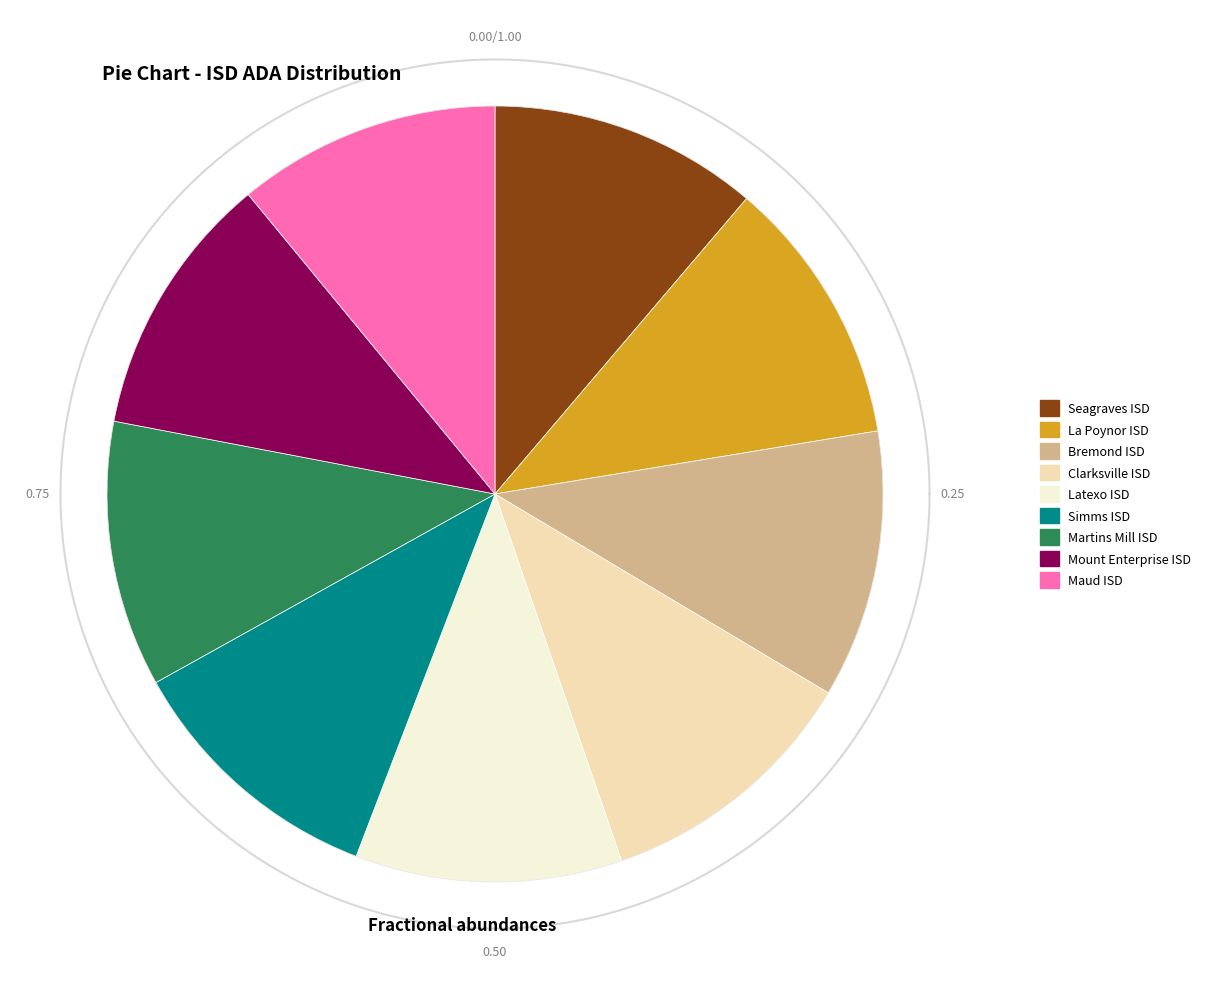

Count the number of slices in the pie.

9